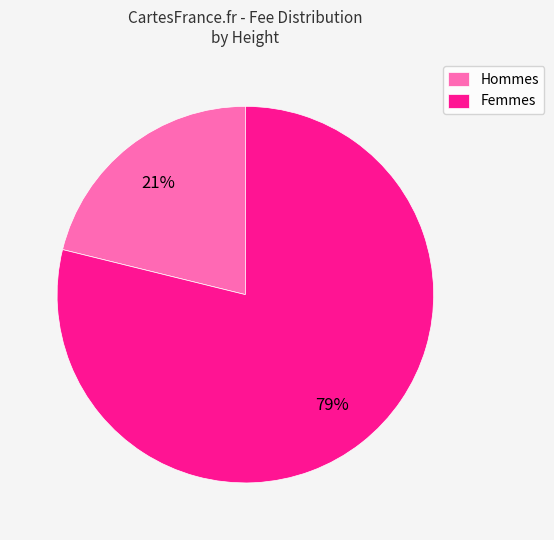

How many slices are in this pie chart?

2